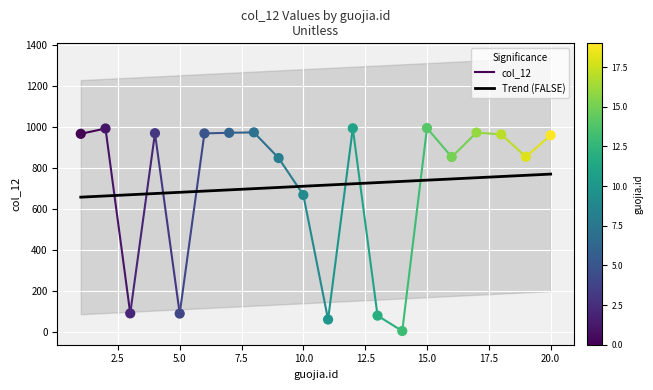

Approximately how many times larger is the value at 7 compared to 17?

1.0